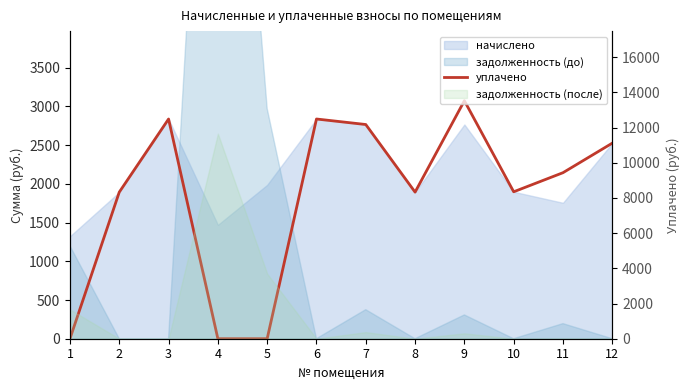

What is the difference between the second highest and minimum values?

2837.9